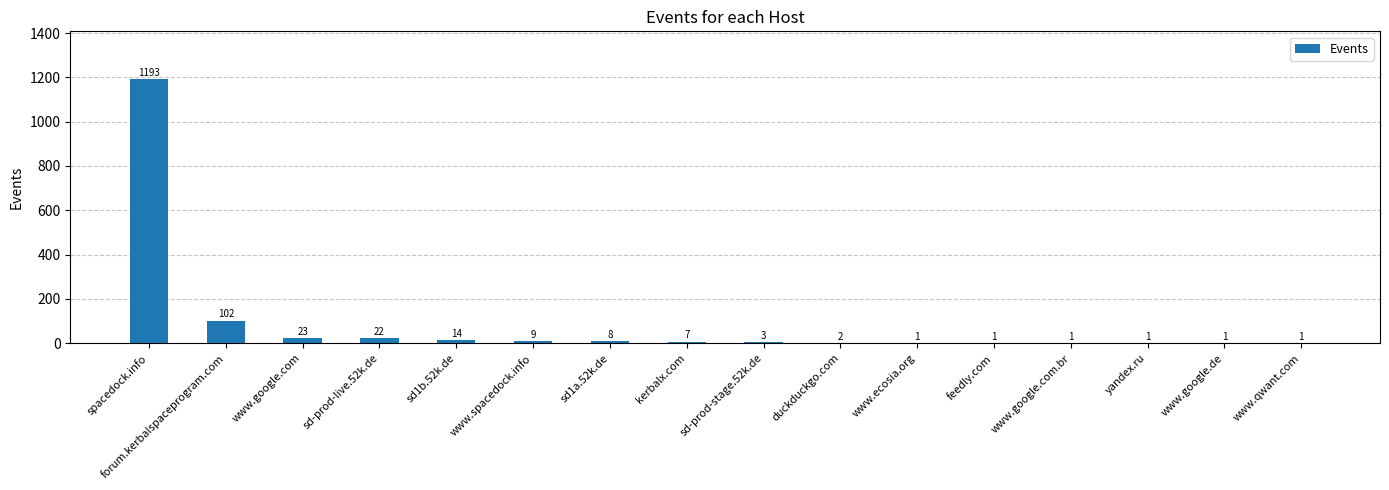

True or false: the data shows 1 at www.ecosia.org.

True